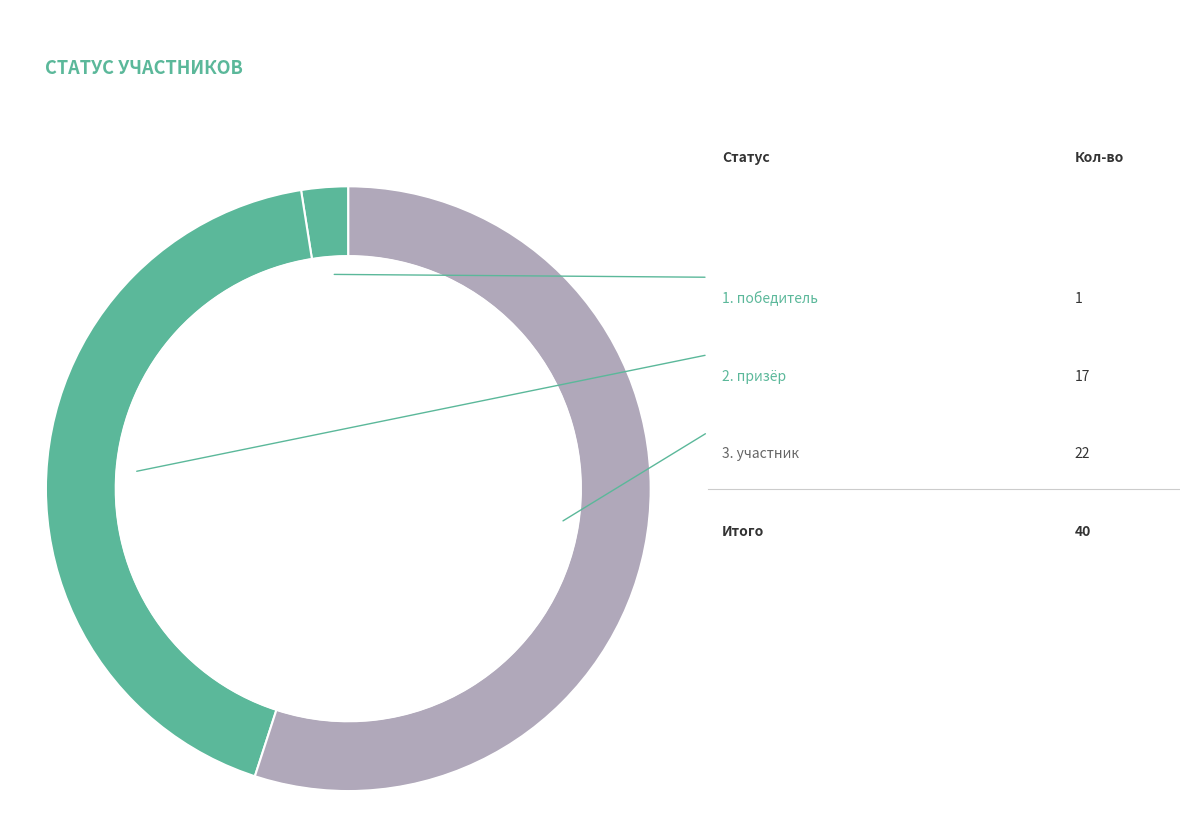

Count the number of slices in the pie.

3